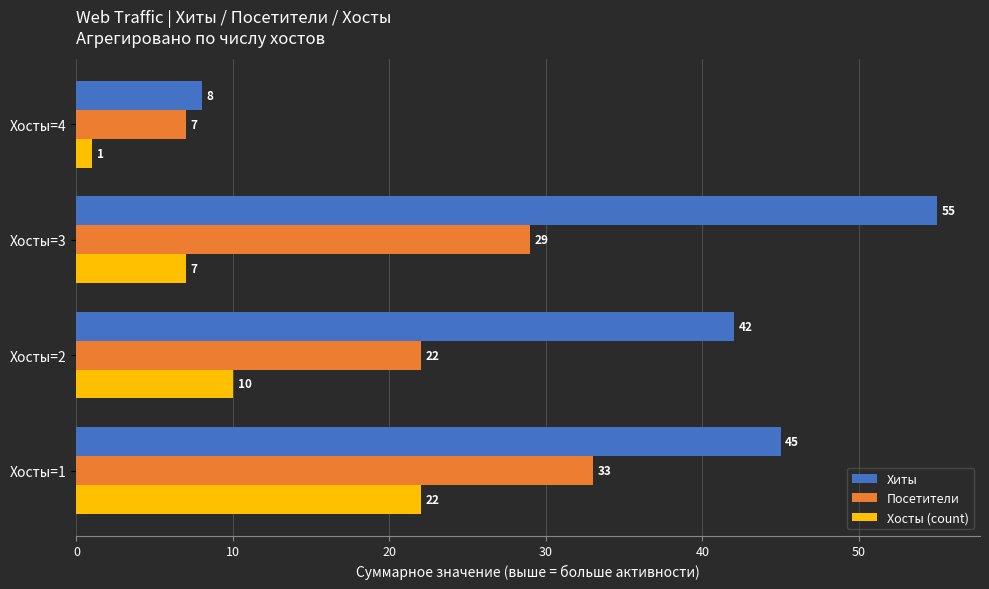

Is it true that Хосты (count) equals 10 at Хосты=3?

False